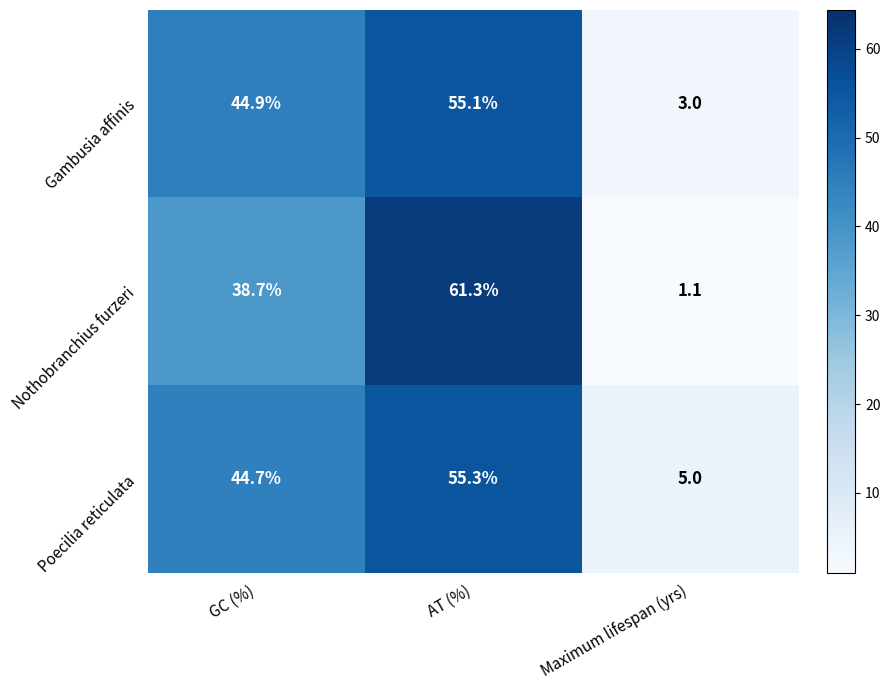

Reading right to left, transcribe all the data shown in this chart.

Gambusia affinis: Maximum lifespan (yrs)=3.0	AT (%)=55.1	GC (%)=44.9
Nothobranchius furzeri: Maximum lifespan (yrs)=1.1	AT (%)=61.3	GC (%)=38.7
Poecilia reticulata: Maximum lifespan (yrs)=5.0	AT (%)=55.3	GC (%)=44.7